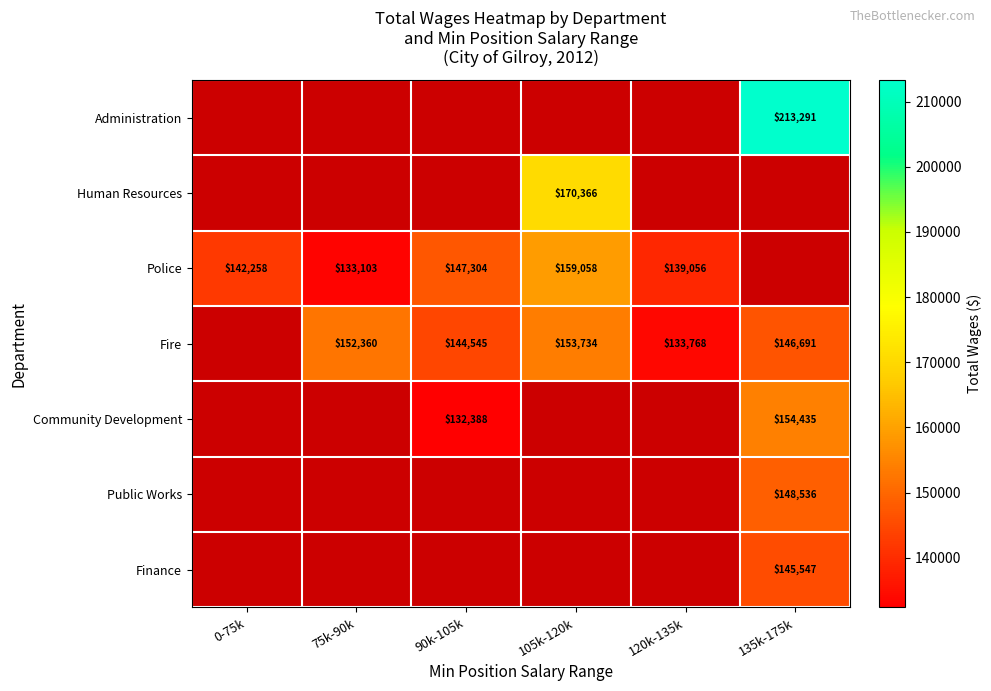

True or false: Fire has a value of 81108 at 135k-175k.

False